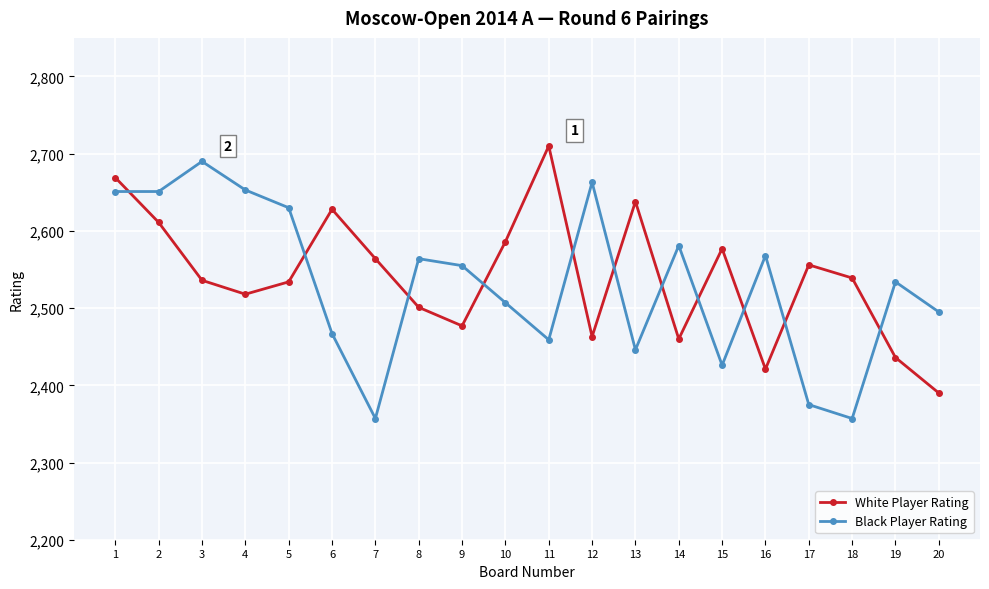

The value of Black Player Rating at 11 is 991. True or false?

False